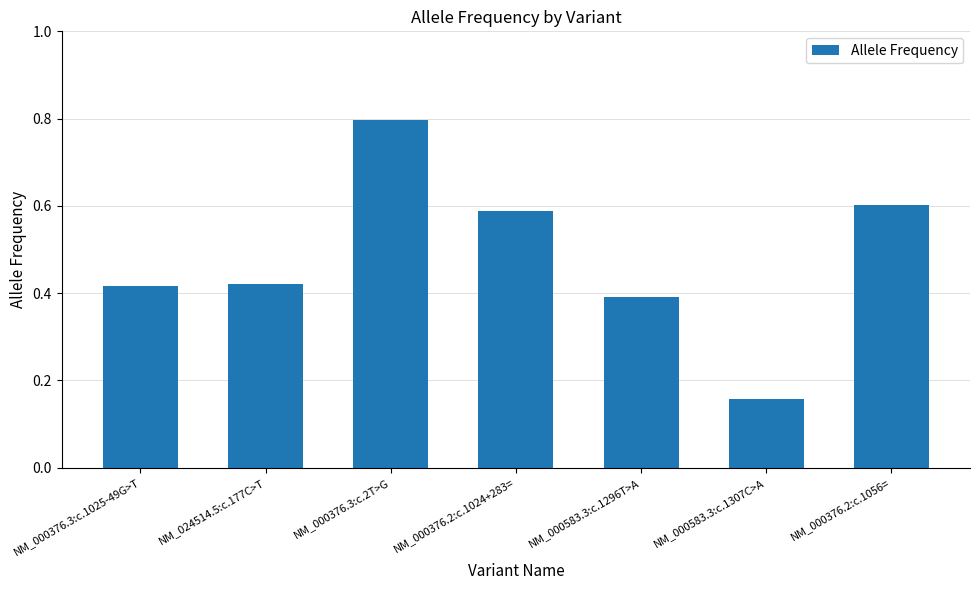

At which label is the value closest to 0?

NM_000583.3:c.1307C>A